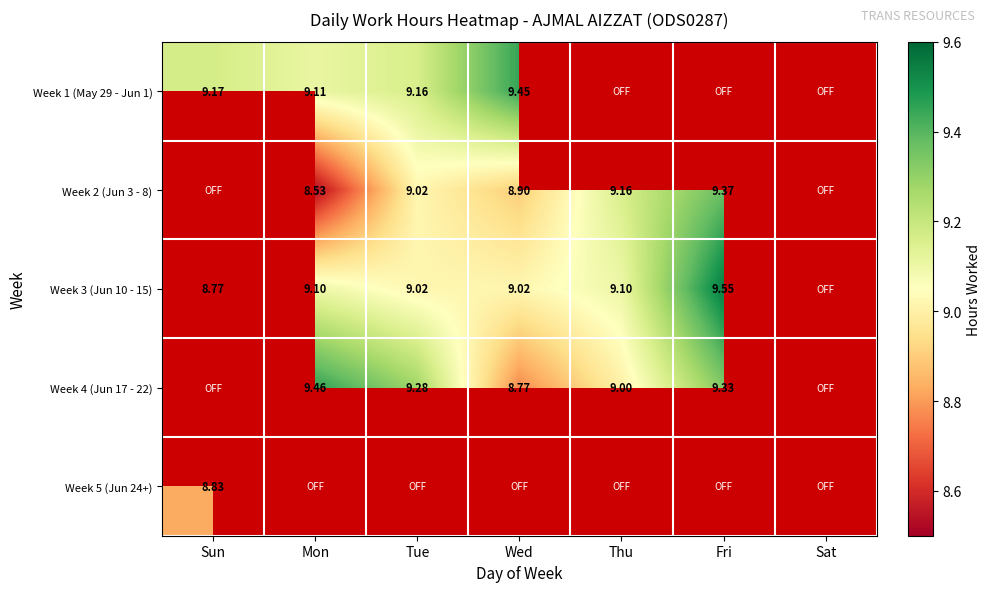

Is the value of Week 3 (Jun 10 - 15) at Fri greater than the value of Week 2 (Jun 3 - 8) at Fri?

Yes